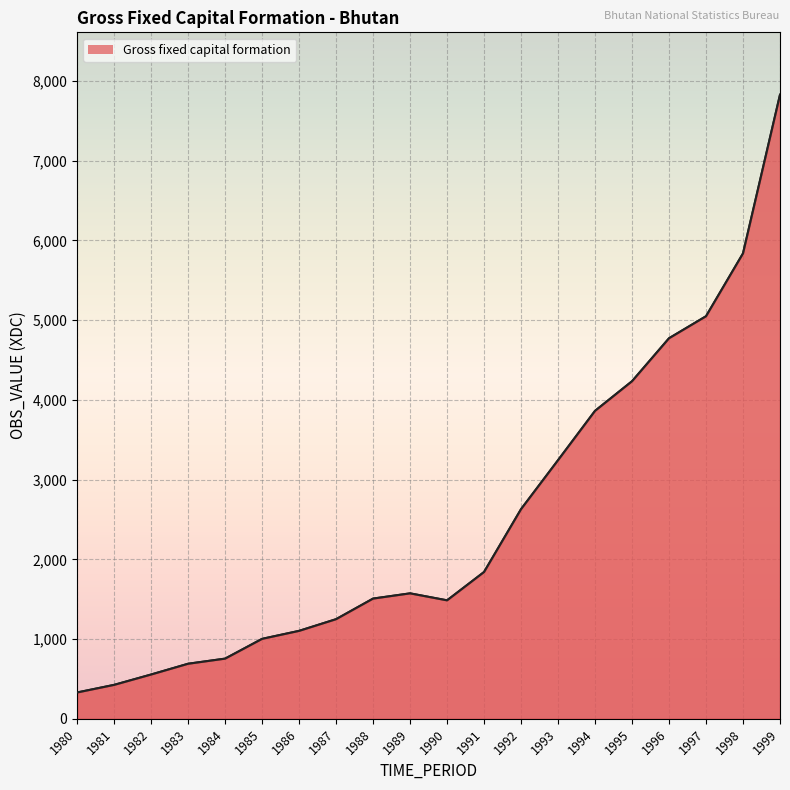

What is the sum of all values?

49978.4